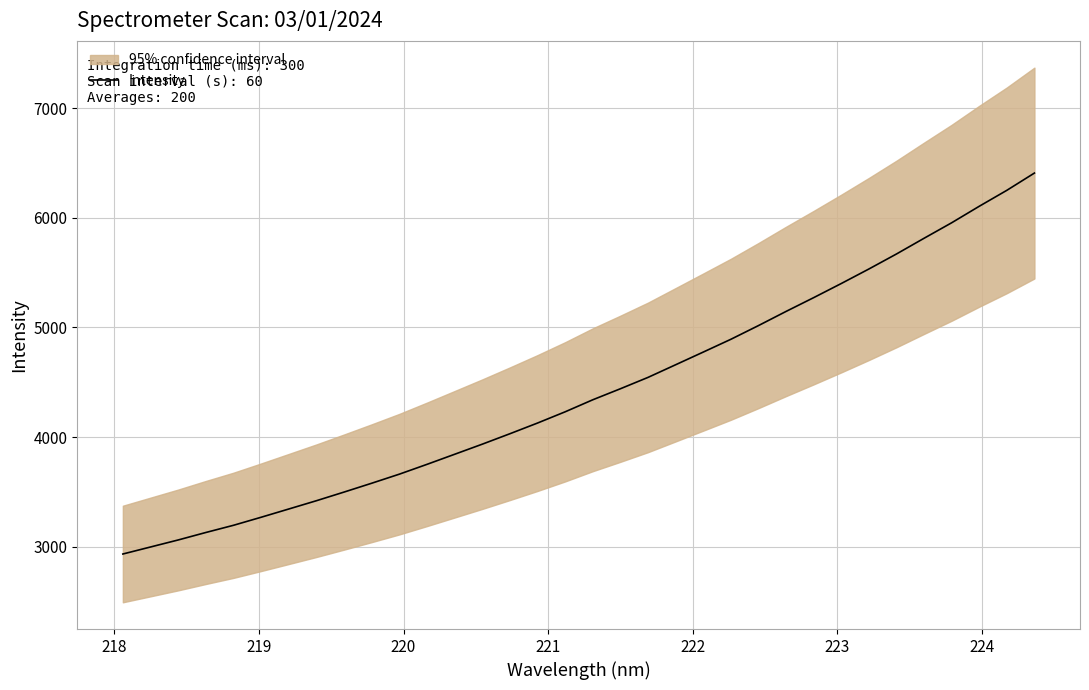

What is the maximum value for Intensity?

6407.2